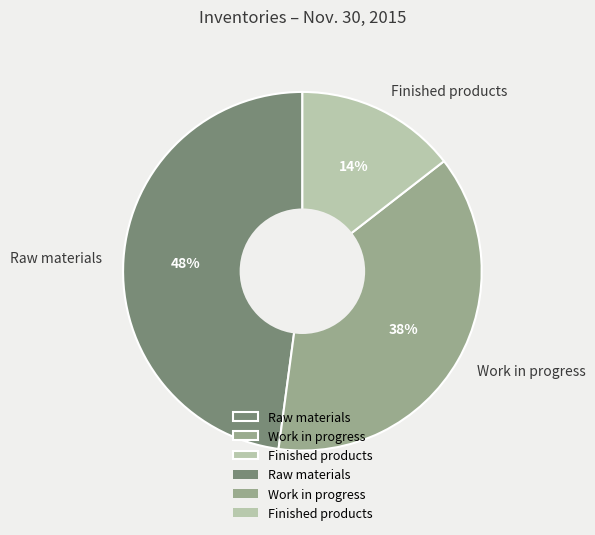

How many segments does this pie chart have?

3